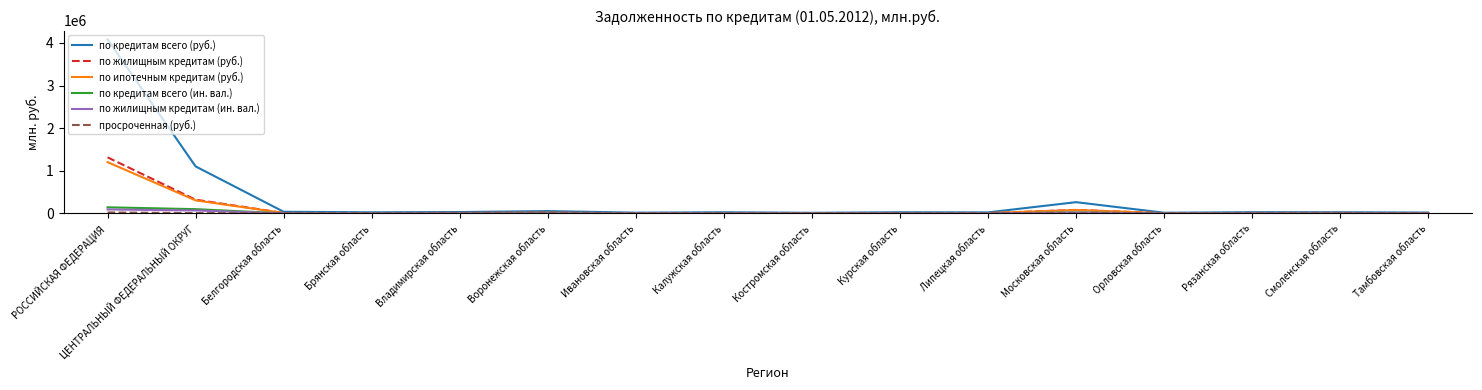

The по ипотечным кредитам (руб.) series shows 304758 at ЦЕНТРАЛЬНЫЙ ФЕДЕРАЛЬНЫЙ ОКРУГ. True or false?

True